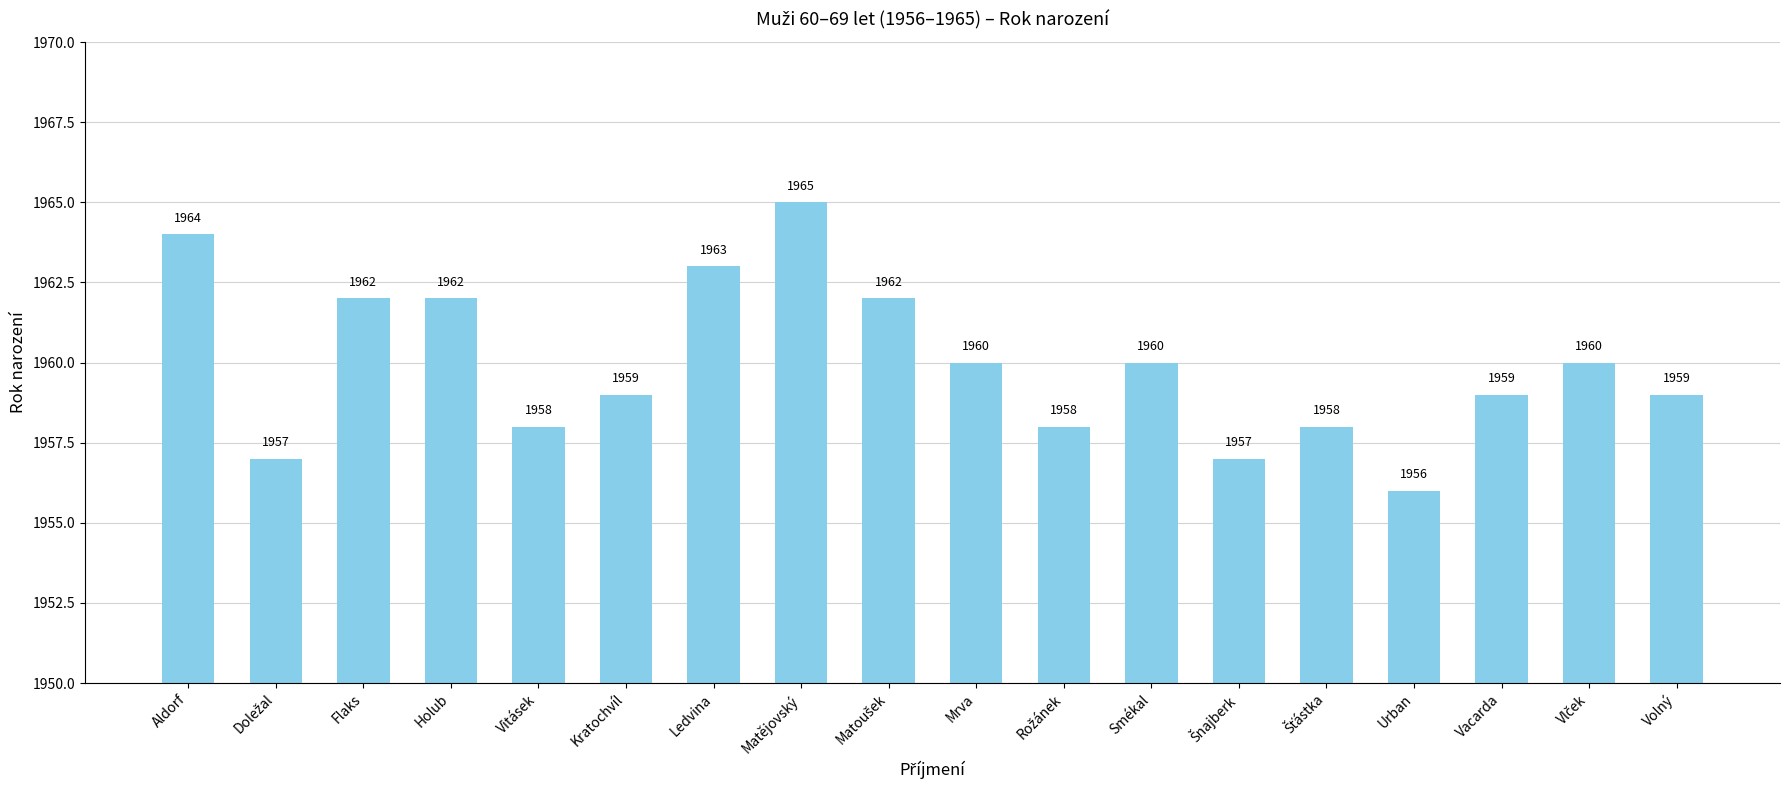

What value does the data have at Matějovský?

1965